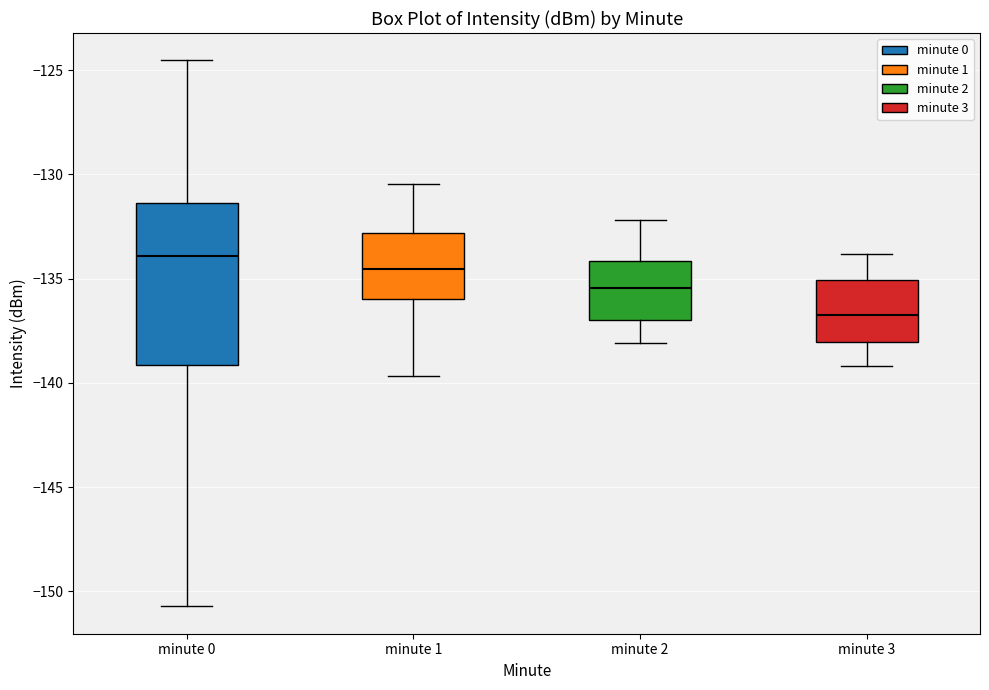

Which box is the tallest, from its lower edge to its upper edge?

minute 0